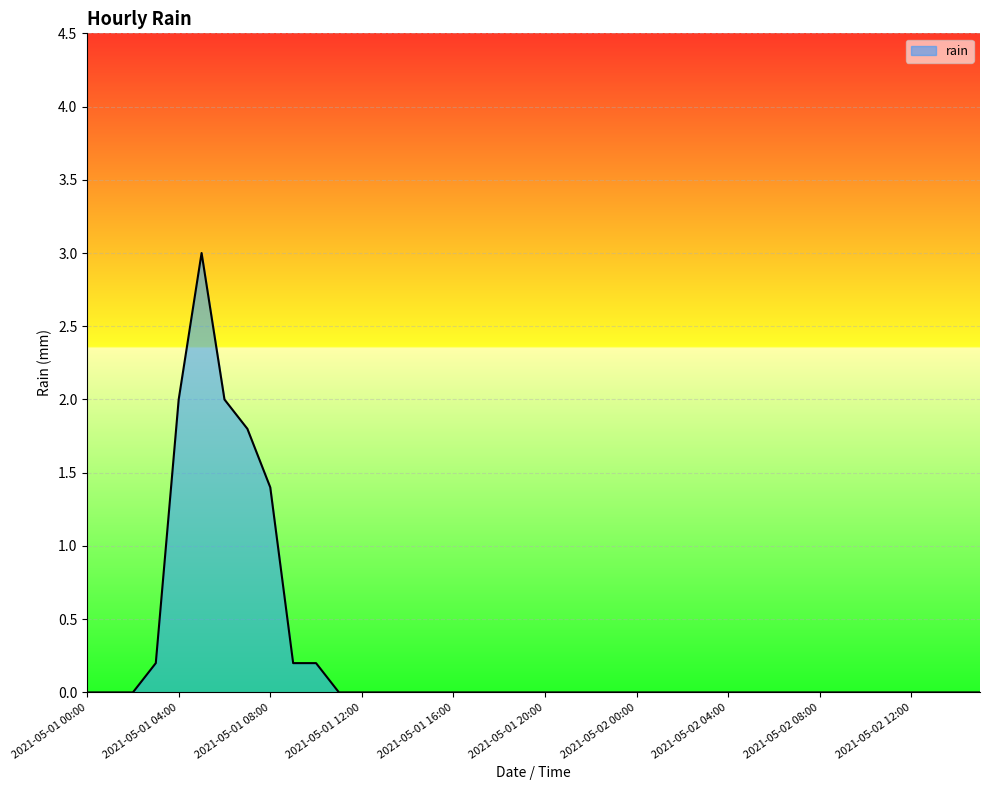

What is the difference between the maximum and minimum values?

3.0